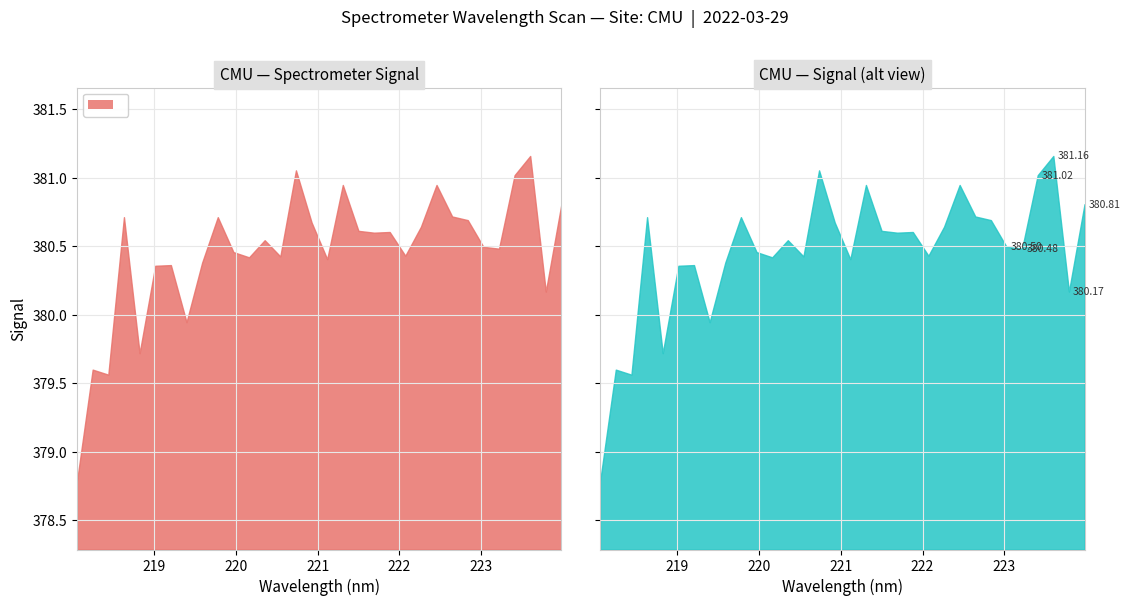

Reading left to right, list all the values displayed in this chart.

218.0596=378.8	218.2508=379.6	218.442=379.6	218.6332=380.7	218.8244=379.7	219.0156=380.4	219.2067=380.4	219.3979=379.9	219.589=380.4	219.7801=380.7	219.9712=380.5	220.1623=380.4	220.3533=380.5	220.5444=380.4	220.7354=381.1	220.9264=380.7	221.1174=380.4	221.3083=380.9	221.4993=380.6	221.6902=380.6	221.8812=380.6	222.0721=380.4	222.263=380.6	222.4538=380.9	222.6447=380.7	222.8355=380.7	223.0264=380.5	223.2172=380.5	223.408=381.0	223.5987=381.2	223.7895=380.2	223.9802=380.8